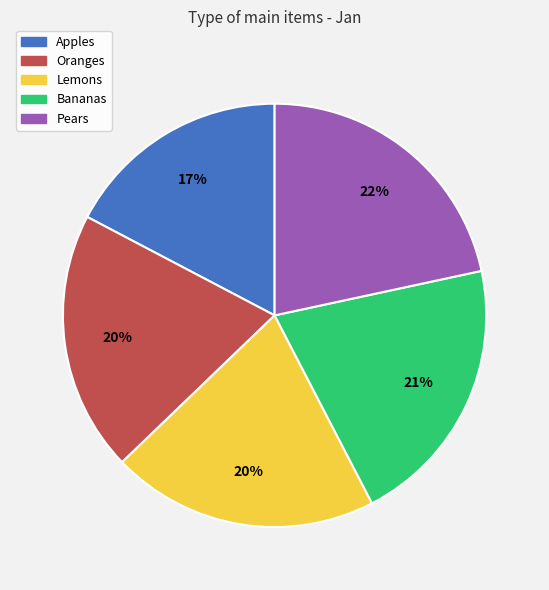

Approximately how many times larger is the value at Oranges compared to Lemons?

1.0